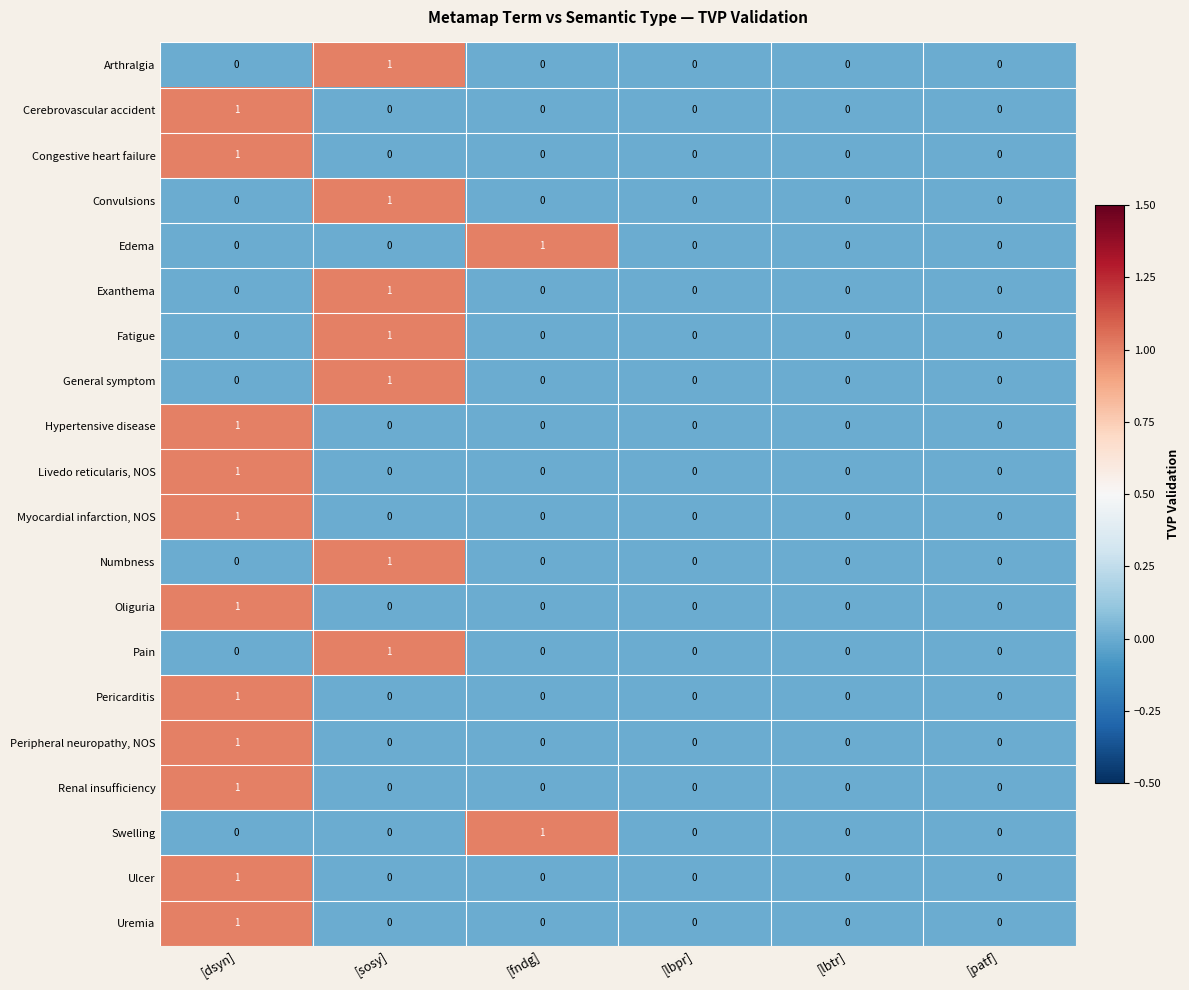

The Pericarditis series shows 1 at [sosy]. True or false?

False